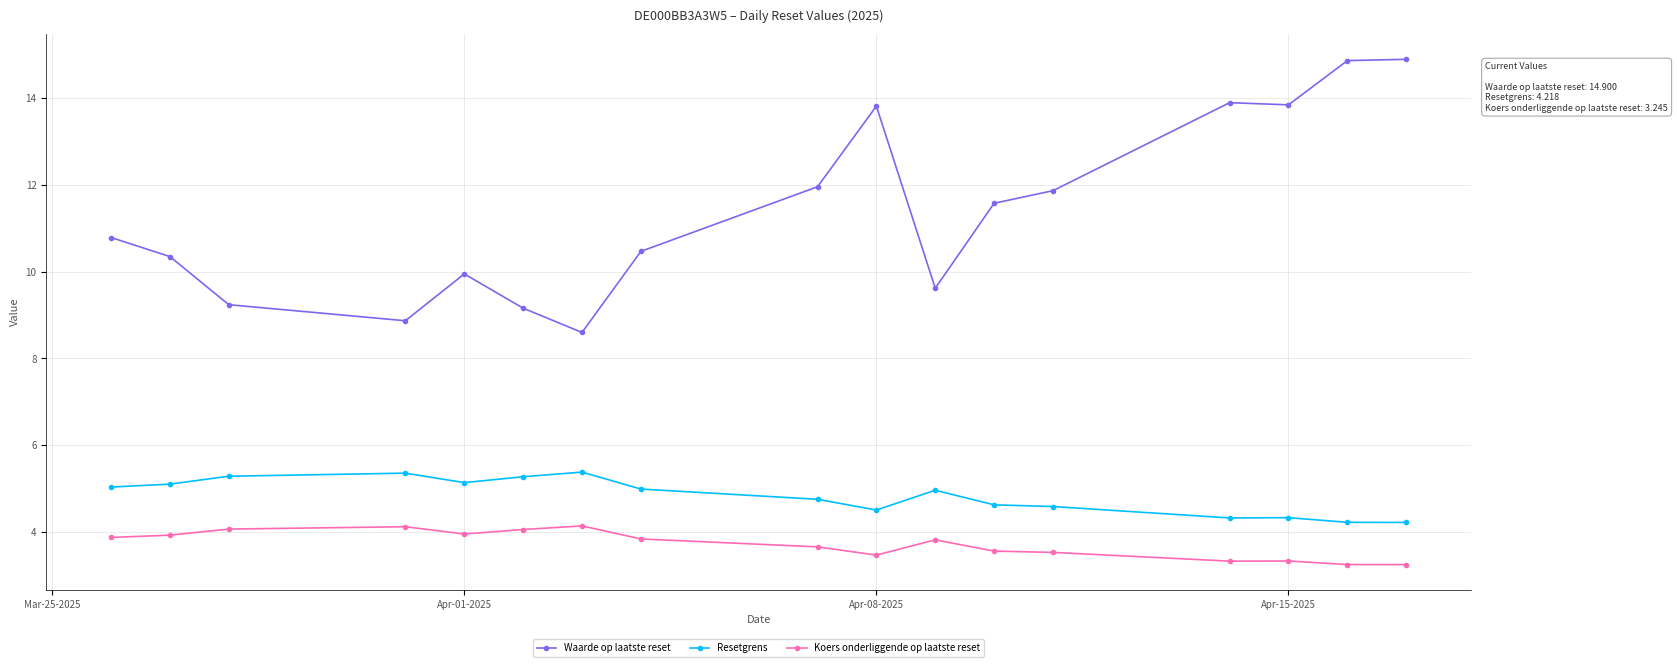

What is the value of the Koers onderliggende op laatste reset point at the 12th from the left?

3.6